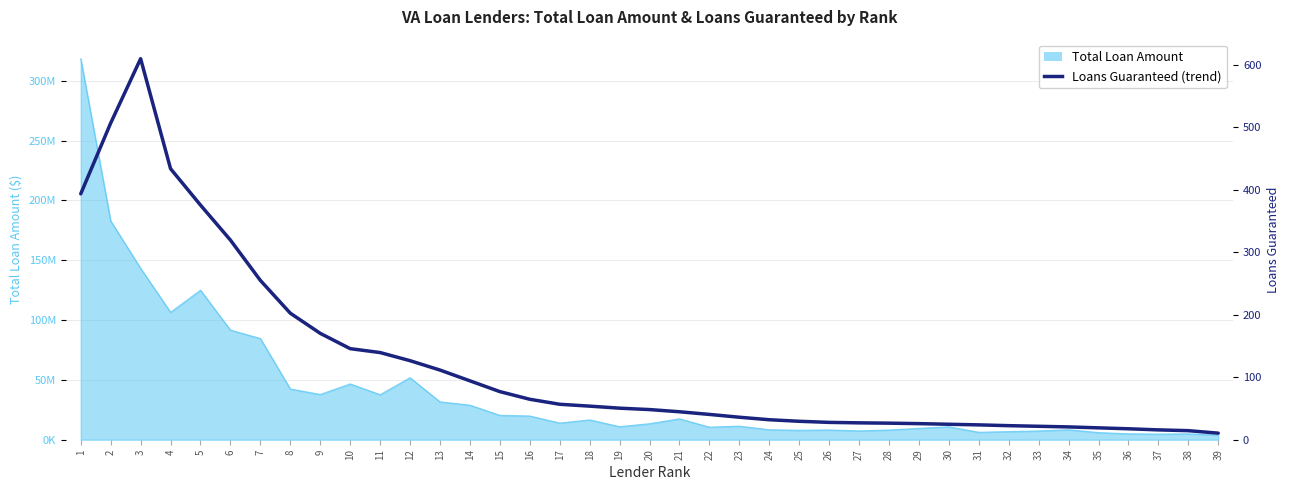

How many points are higher than both their immediate neighbors (excluding endpoints)?

1